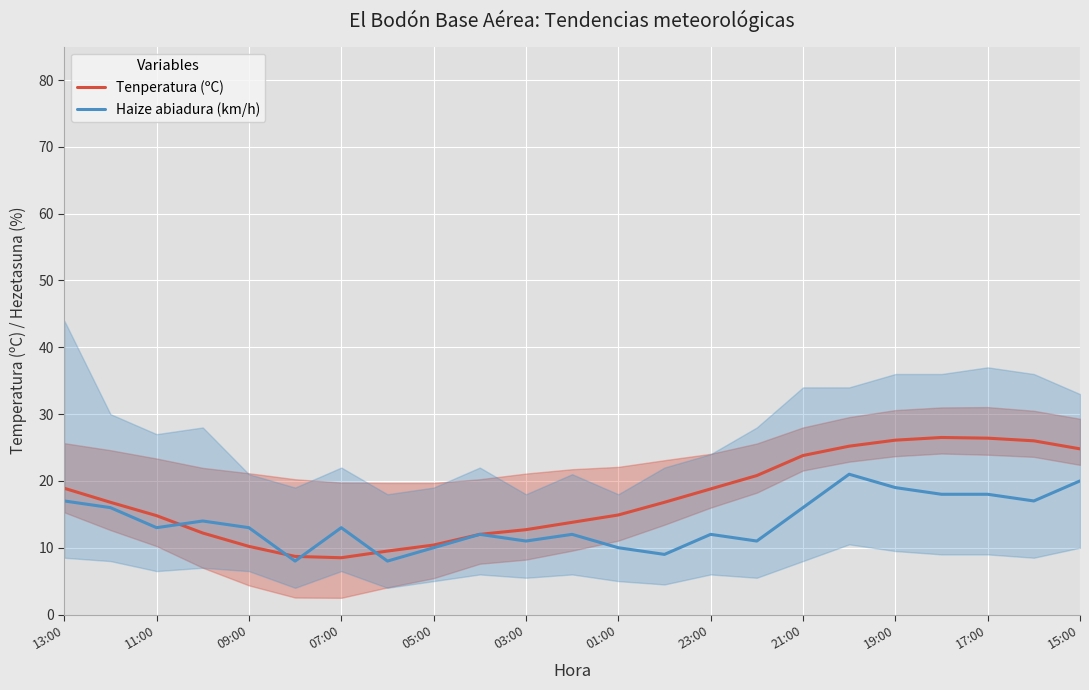

What is the lowest value of the Haize abiadura (km/h) series?

8.0